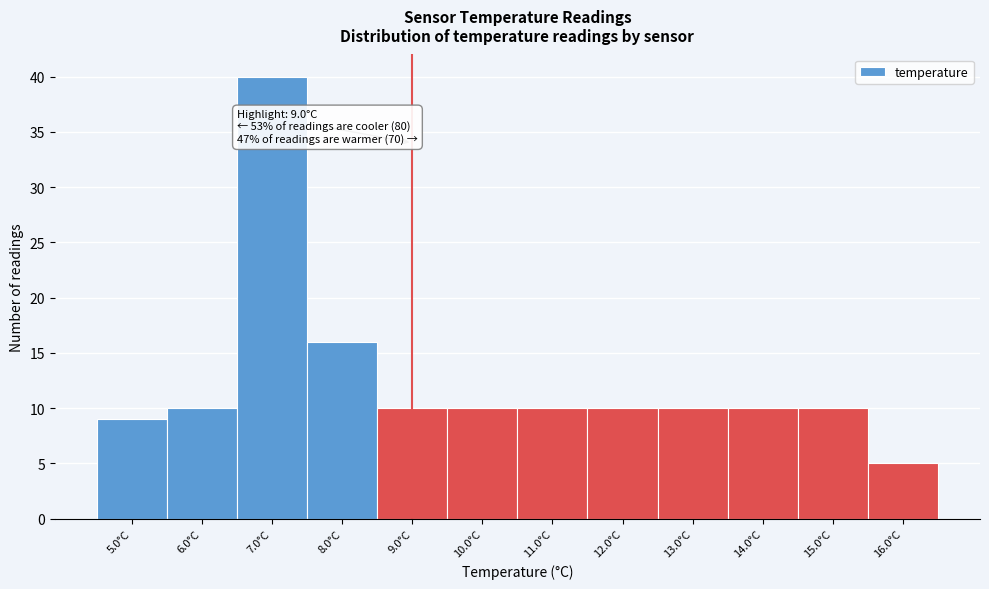

Over which range of the x-axis is the bar tallest?

6.5 to 7.5